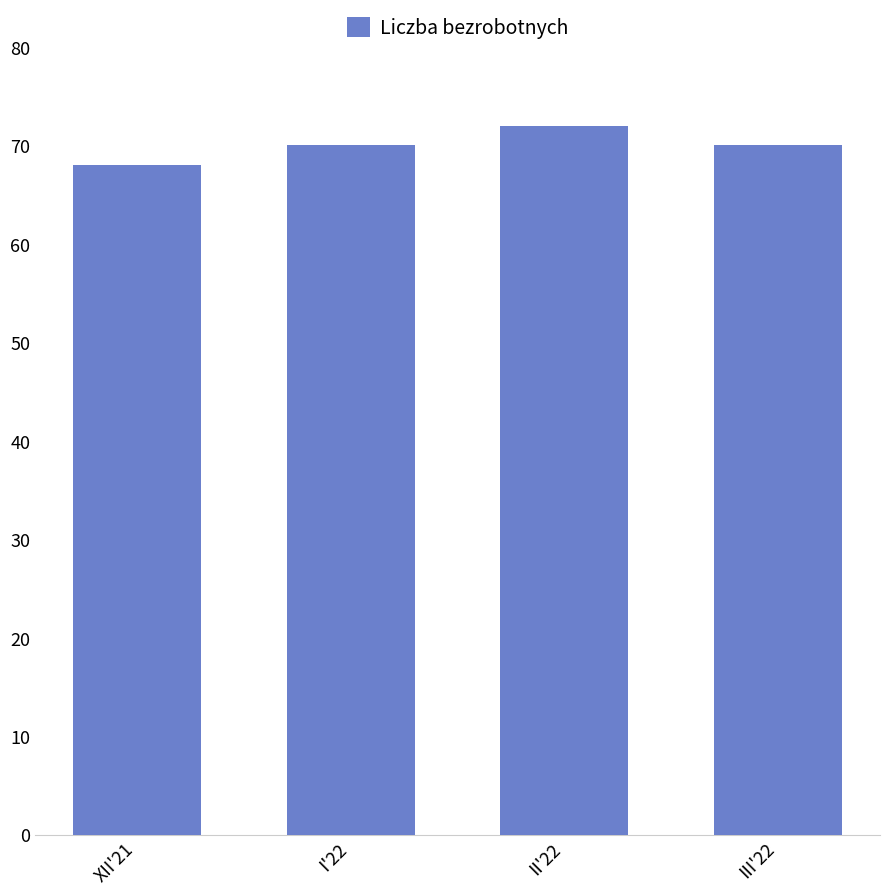

What is the approximate value at III'22?

70